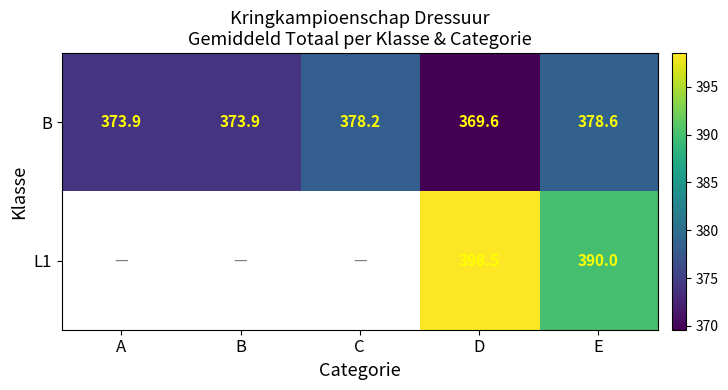

At E, list the series in order from largest to smallest.

L1, B